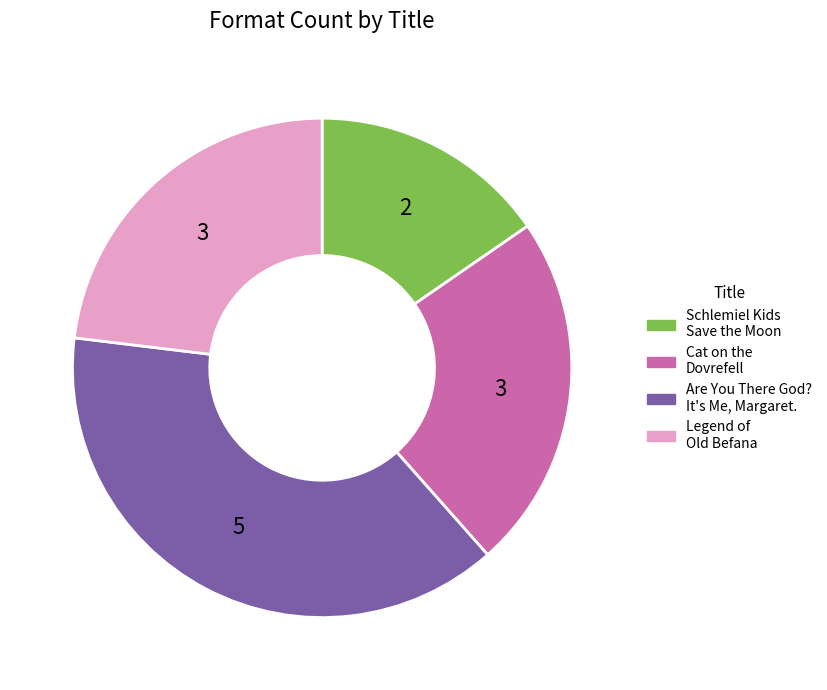

What is the largest slice in the pie chart?

Are You There God? It's Me, Margaret.